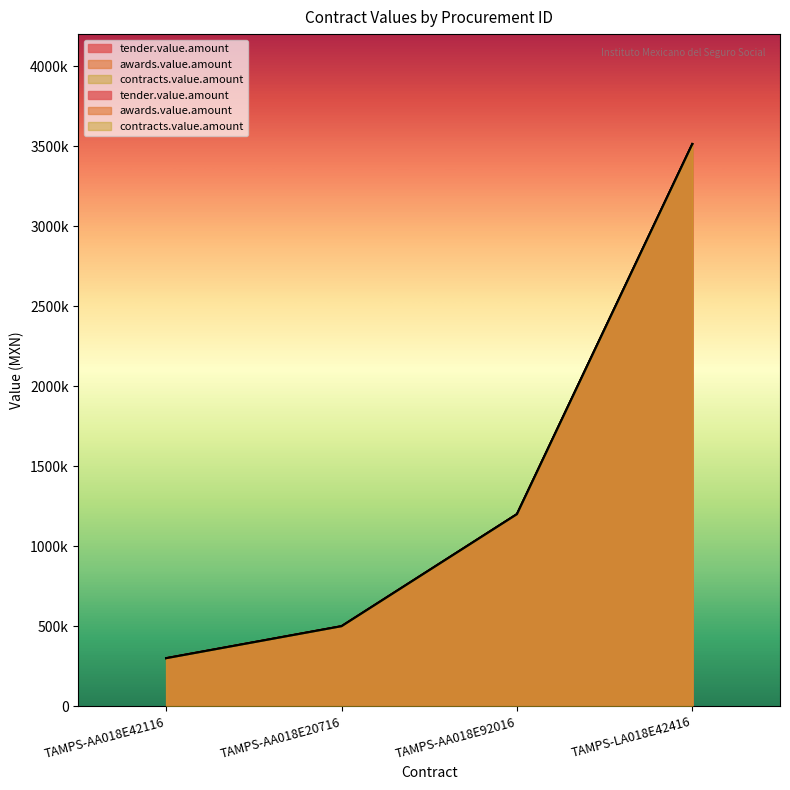

How many lines are shown in the chart?

3